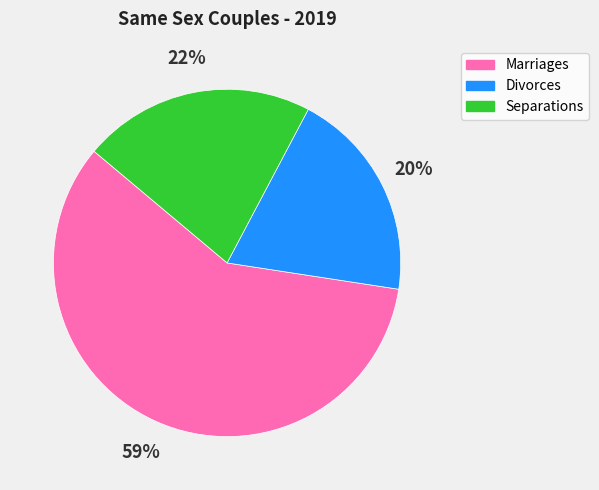

Is Divorces the majority of the pie?

No